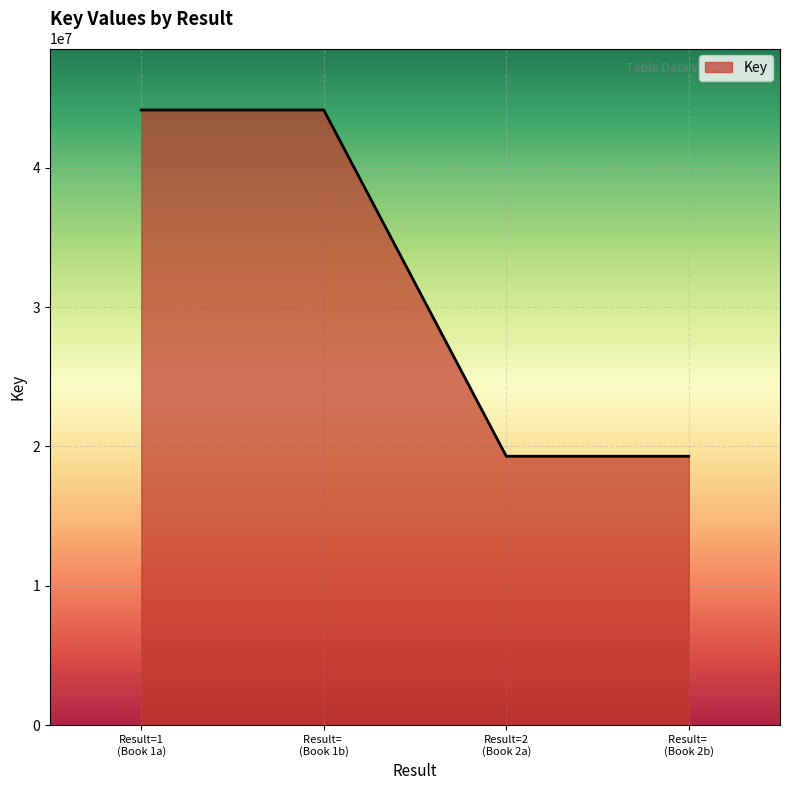

True or false: the data has more than 2 interior local peaks.

False